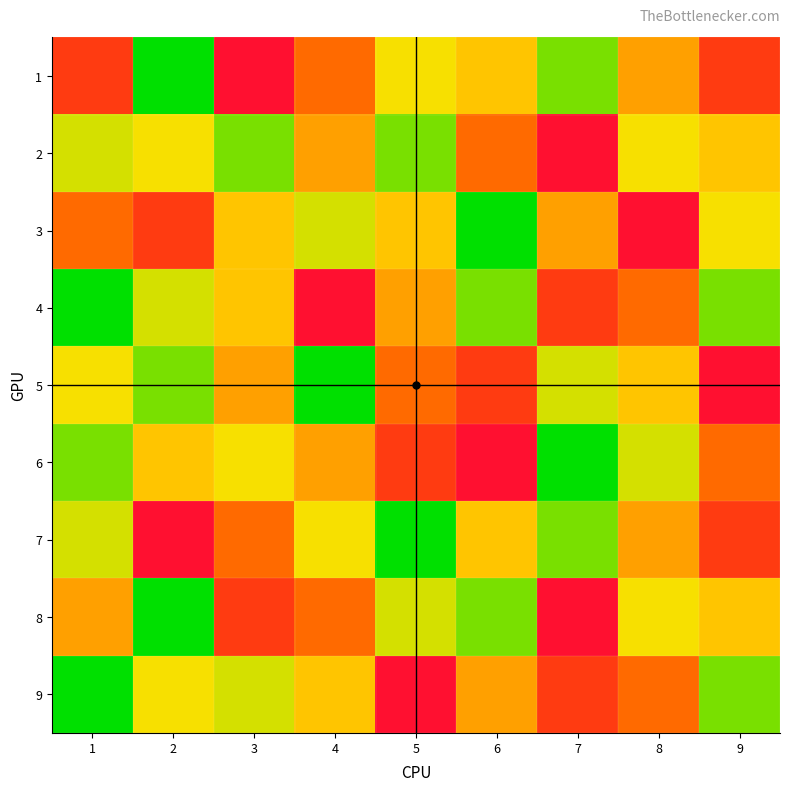

At how many categories does at least one series exceed 8?

6